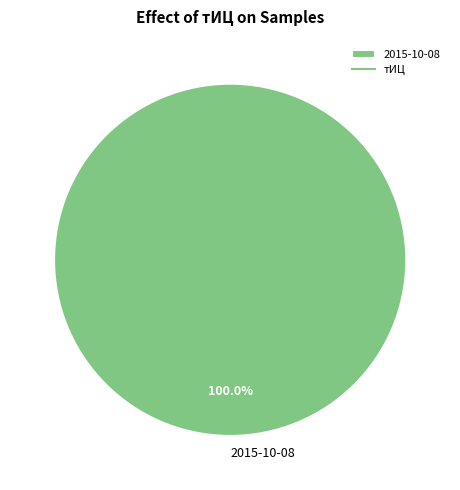

Does any single category account for the majority?

Yes